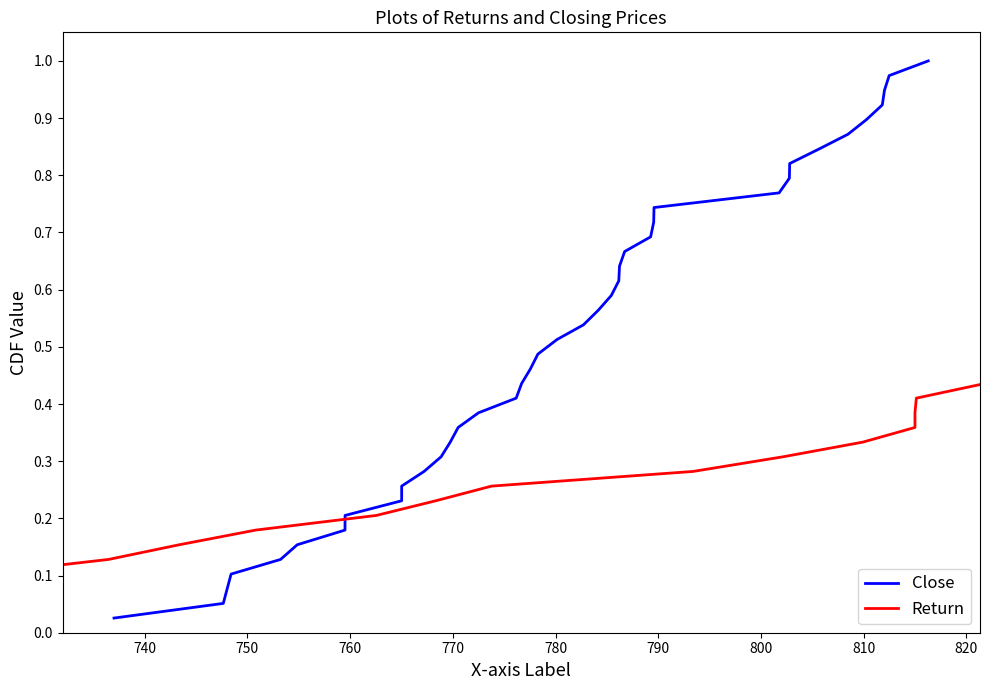

What are all the series names shown in the legend?

Close, Return